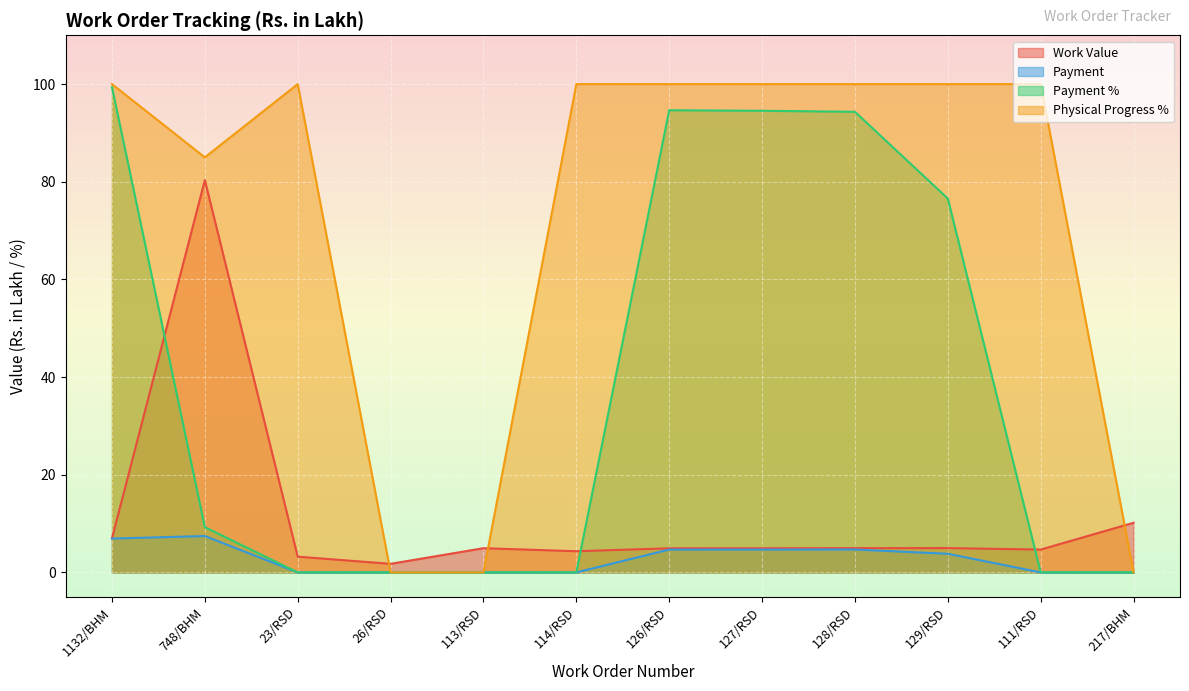

True or false: Payment and Payment % intersect in this chart.

False